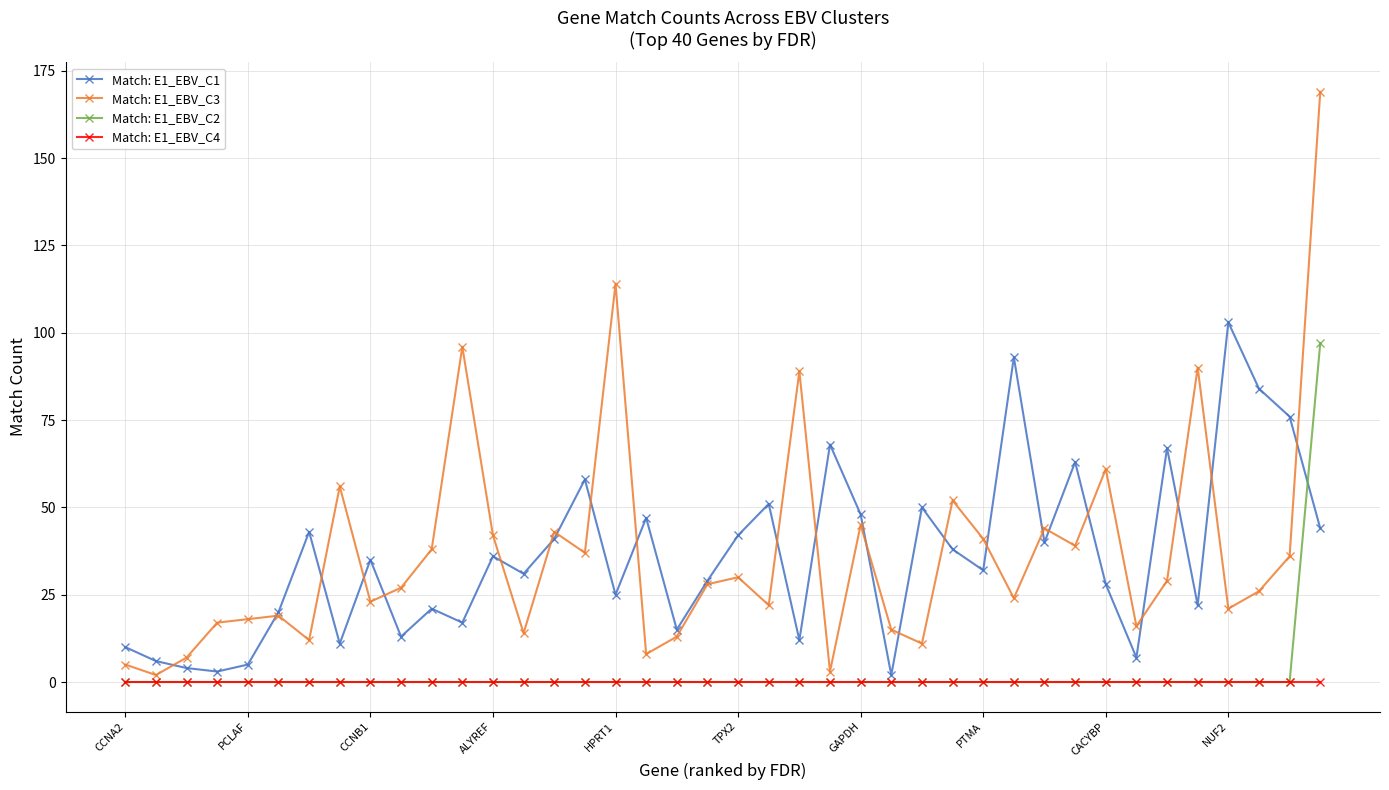

True or false: Match: E1_EBV_C3 has more than 2 interior local peaks.

True